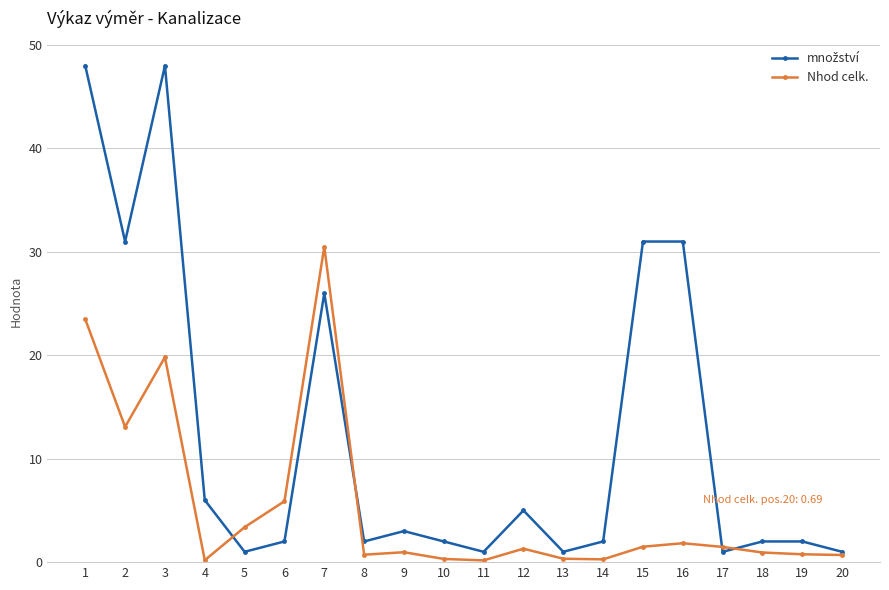

The value of Nhod celk. at 12 is 1.3. True or false?

True